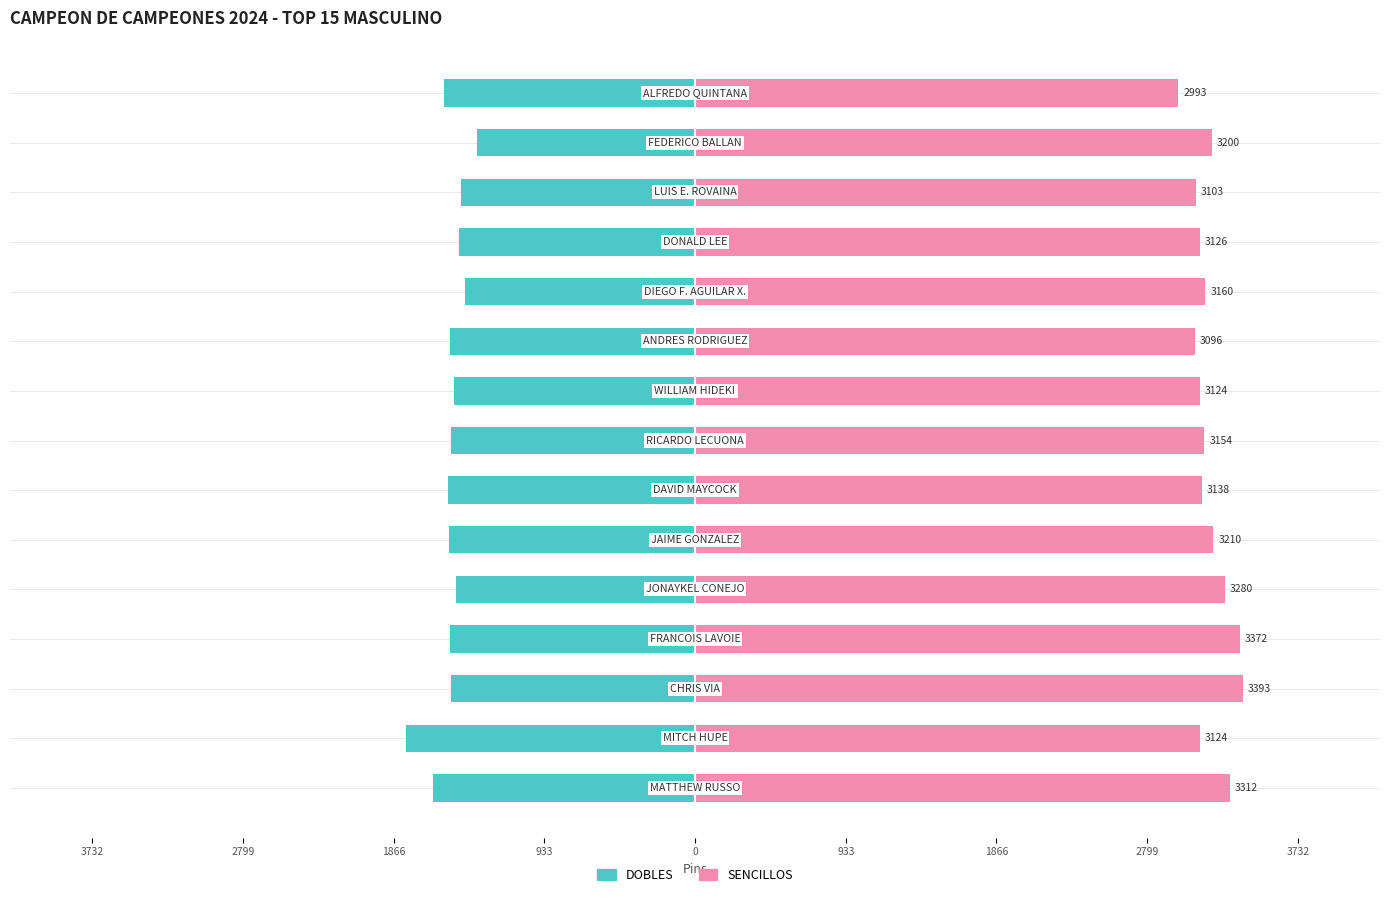

Reading right to left, transcribe all the data shown in this chart.

DOBLES: -1555	-1352	-1451	-1460	-1426	-1514	-1495	-1512	-1532	-1526	-1482	-1515	-1509	-1787	-1623
SENCILLOS: 2993	3200	3103	3126	3160	3096	3124	3154	3138	3210	3280	3372	3393	3124	3312